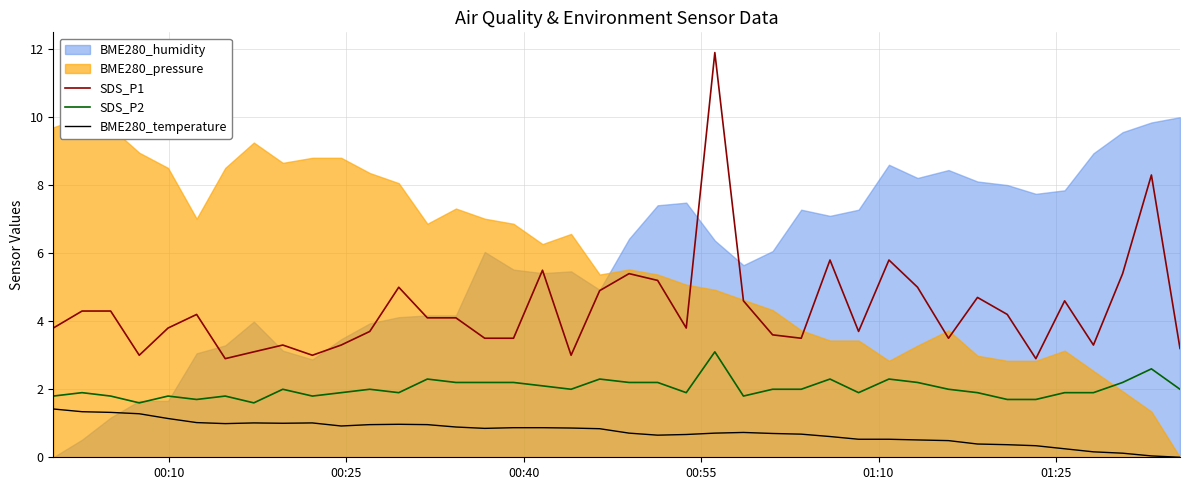

True or false: SDS_P2 and SDS_P1 cross at least once.

False